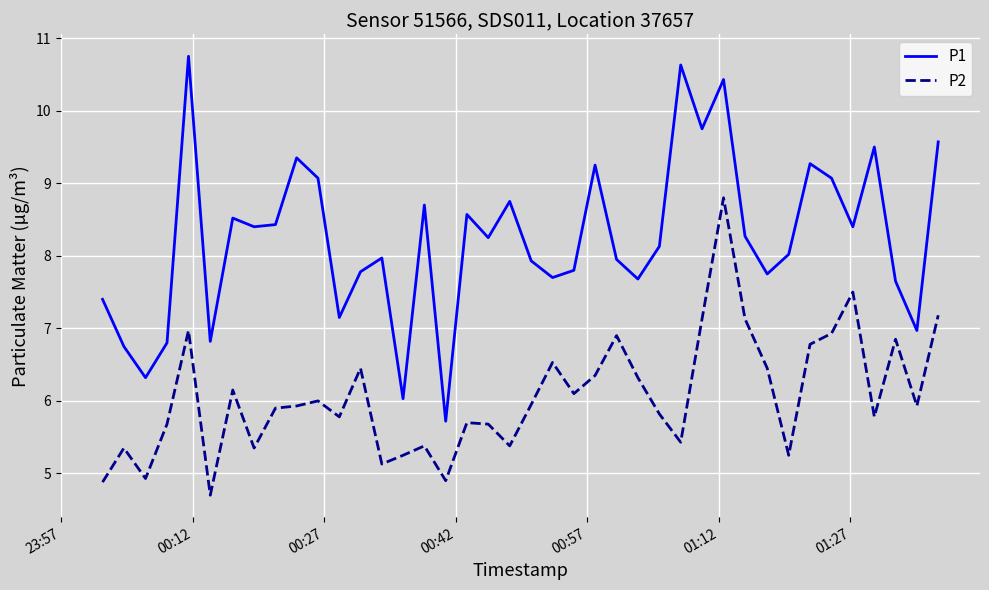

List the series in order of their peak value, lowest first.

P2, P1